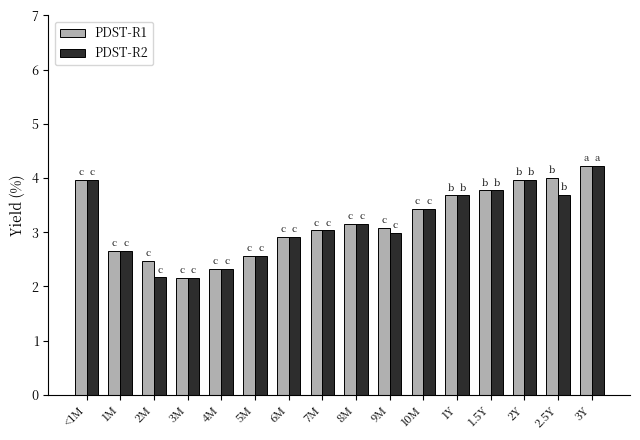

What is the total value across all series at 3Y?

8.5